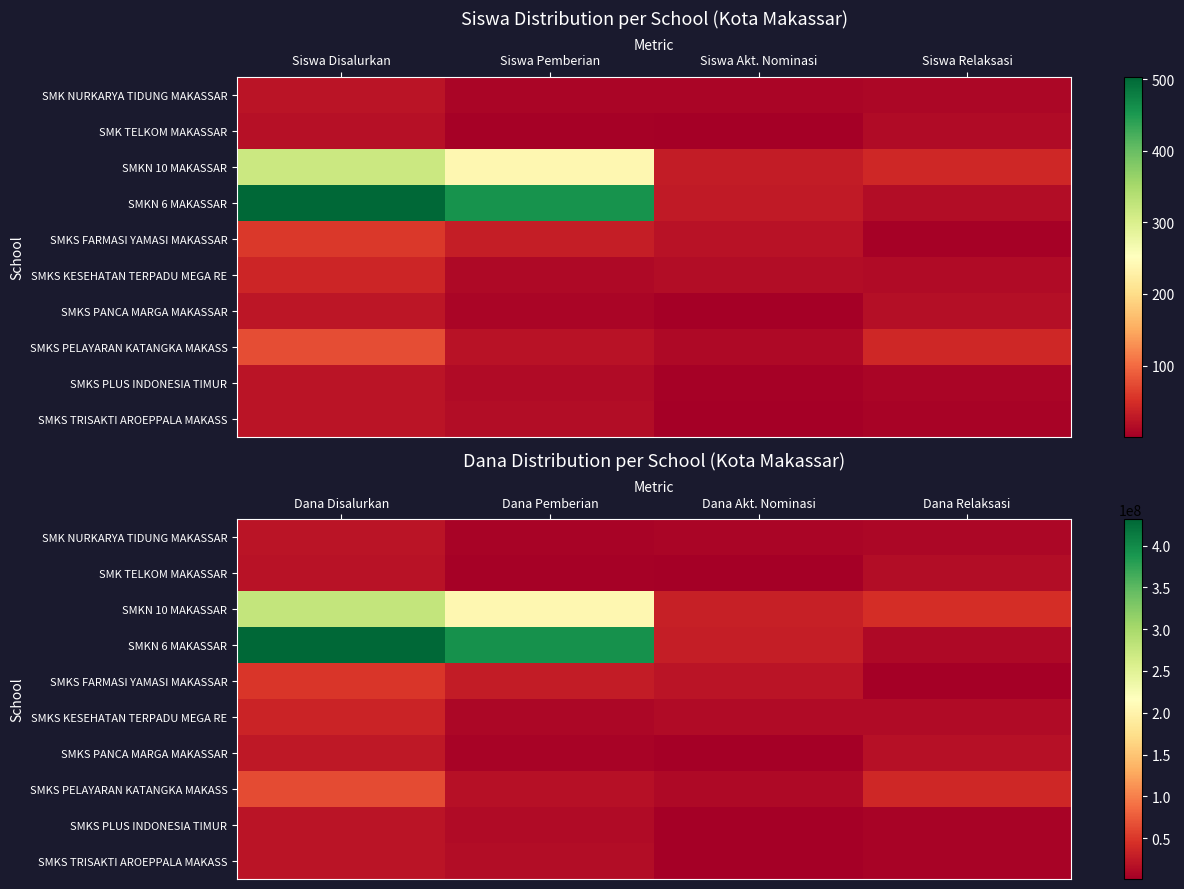

At which label does SMKS FARMASI YAMASI MAKASSAR reach its peak?

Dana Disalurkan